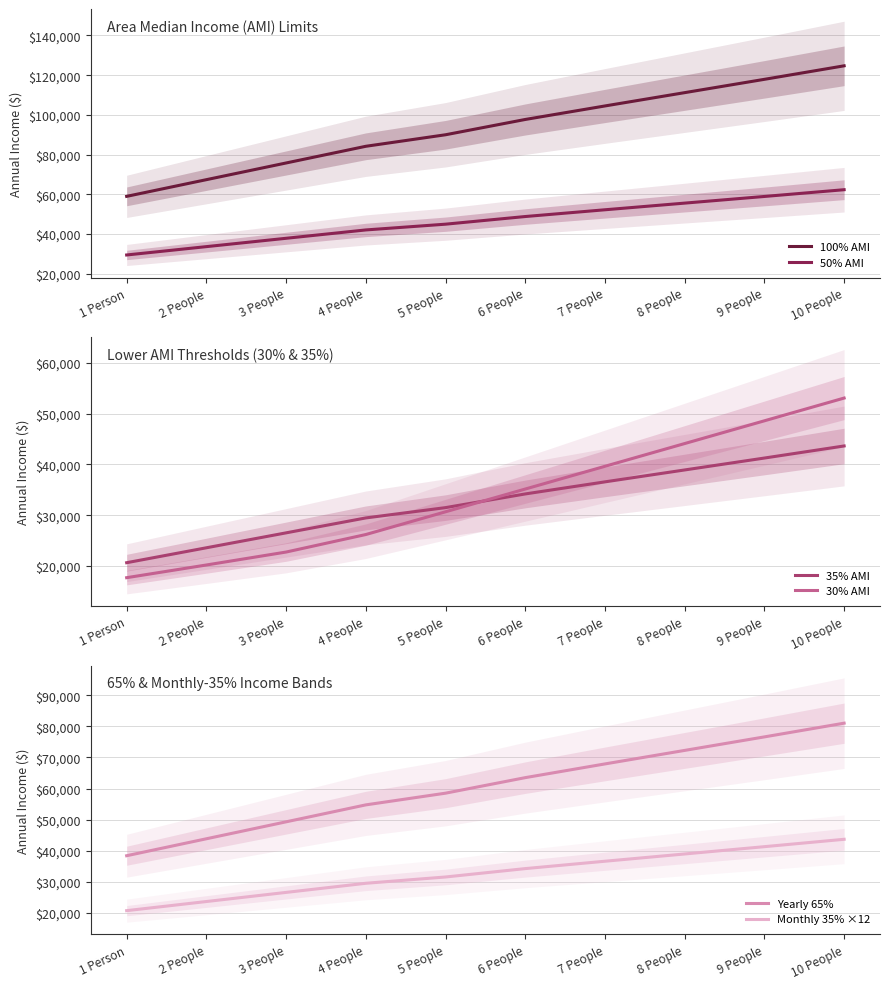

What is the difference between the Monthly 35% ×12 values at 4 People and 3 People?

2940